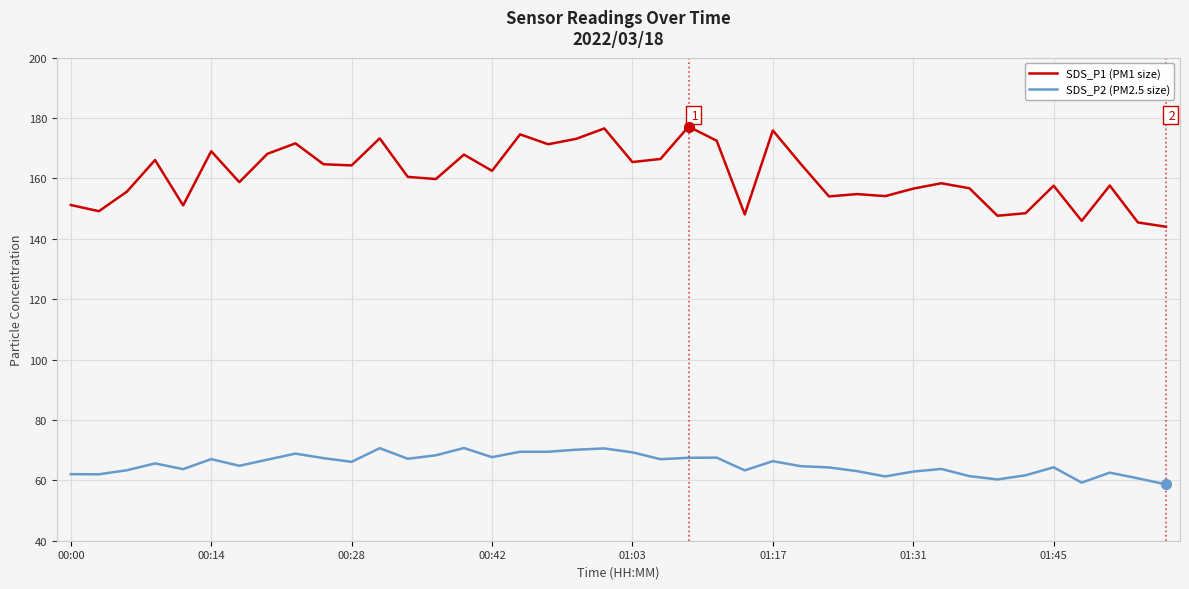

Which series has the widest spread of values?

SDS_P1 (PM1 size)